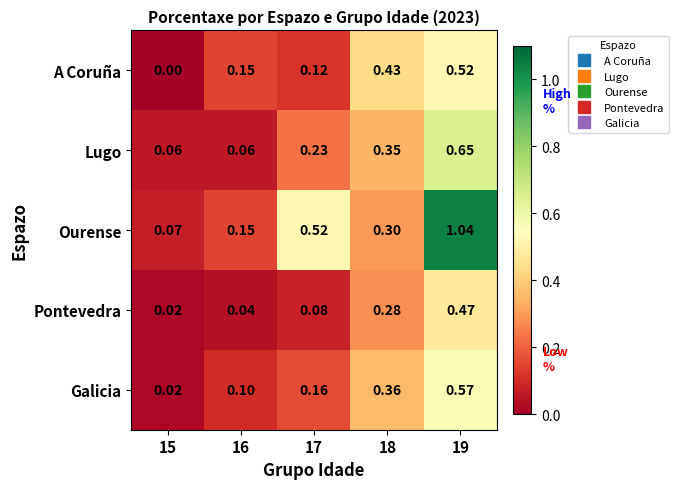

List the series in order of their peak value, highest first.

Ourense, Lugo, Galicia, A Coruña, Pontevedra